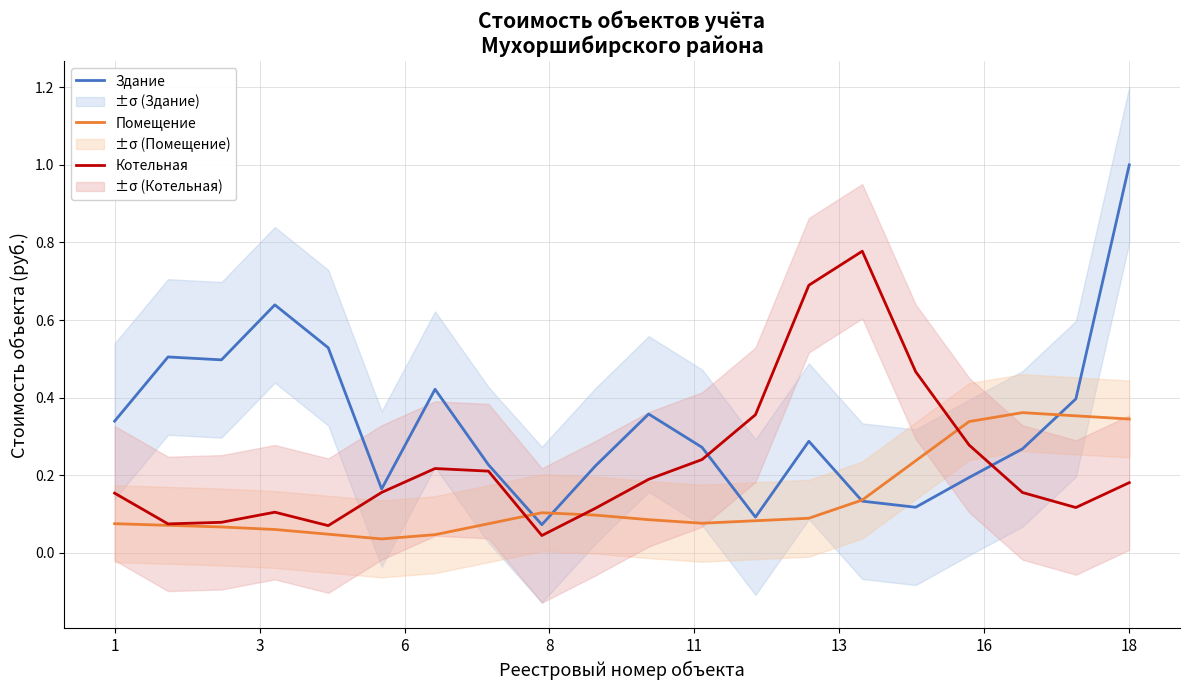

Which series has the largest range (max minus min)?

Здание